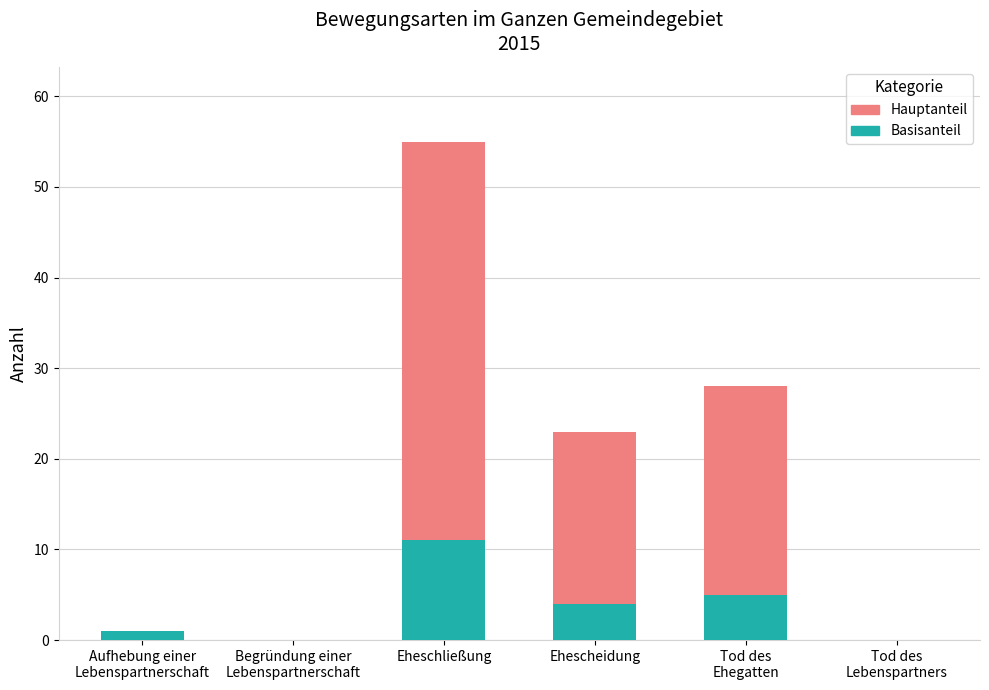

What is the total value across all series at Ehescheidung?

23